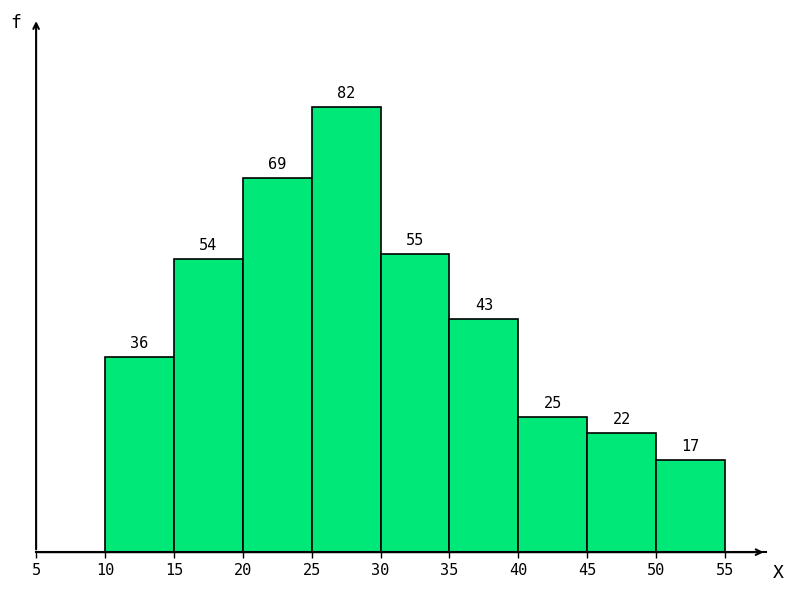

Reading left to right, transcribe this chart: for each bar, give the range it covers on the x-axis and its height.

10 to 15: 36
15 to 20: 54
20 to 25: 69
25 to 30: 82
30 to 35: 55
35 to 40: 43
40 to 45: 25
45 to 50: 22
50 to 55: 17